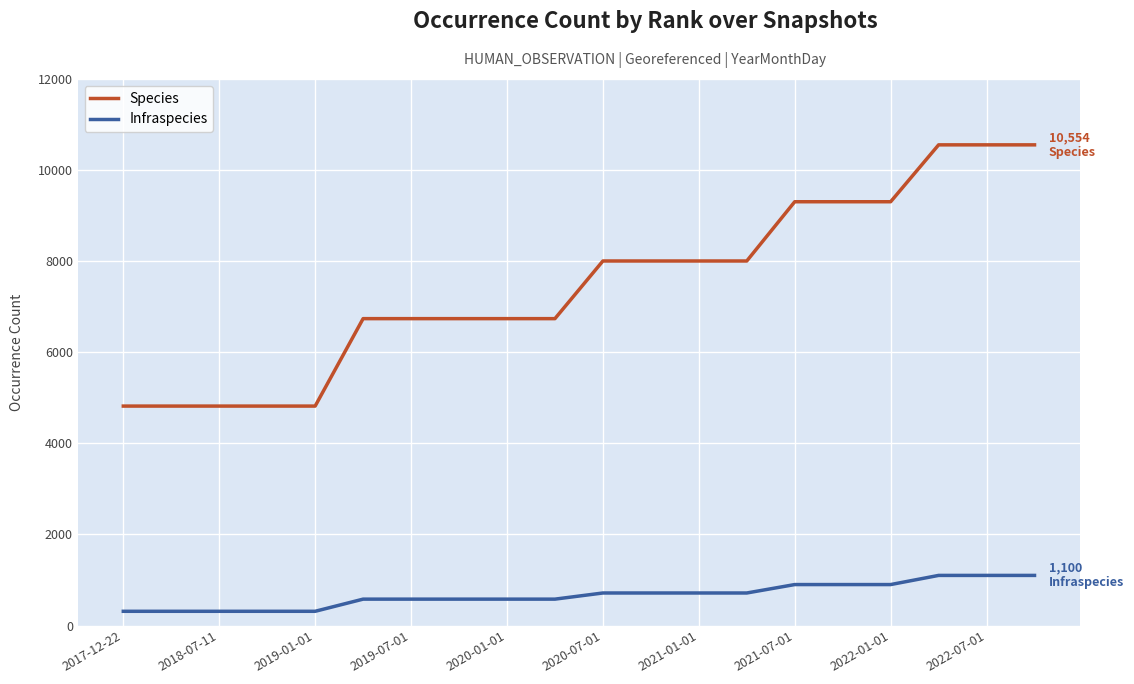

What is the difference between the maximum and minimum values in the Infraspecies series?

788